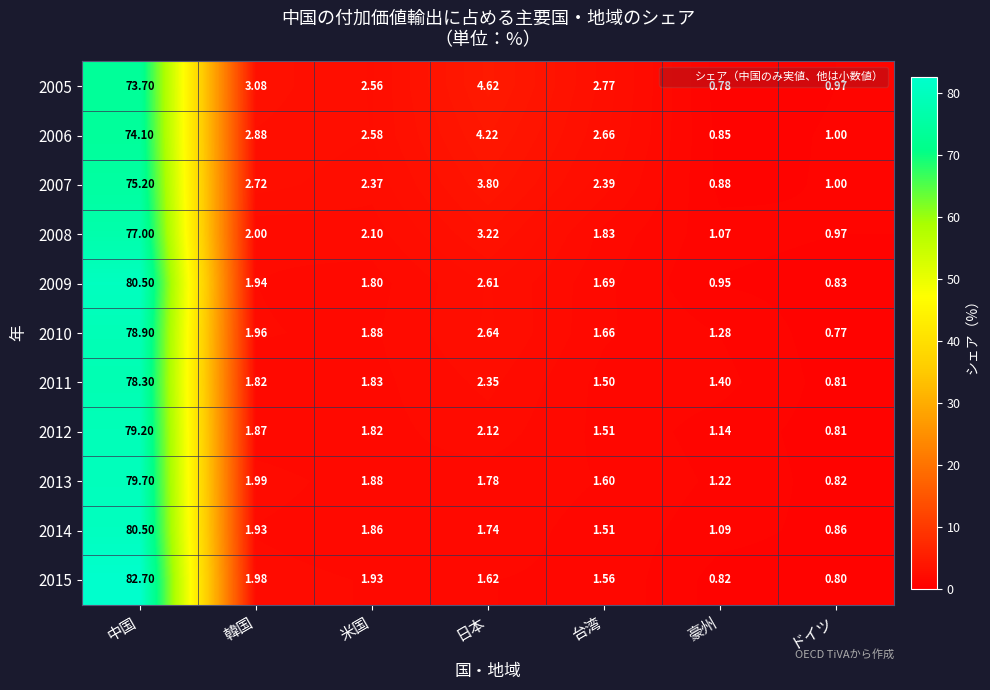

Which category has the highest value across all series?

中国